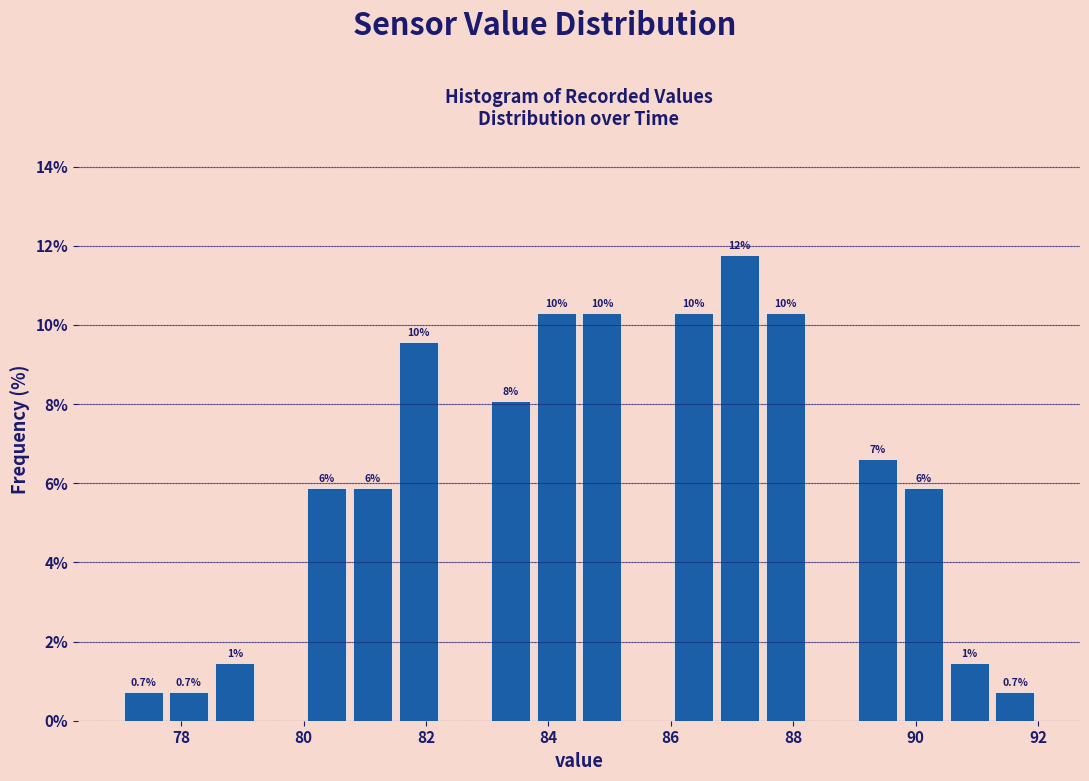

Read against the x-axis, roughly where is the centre of the tallest bar?

87.2